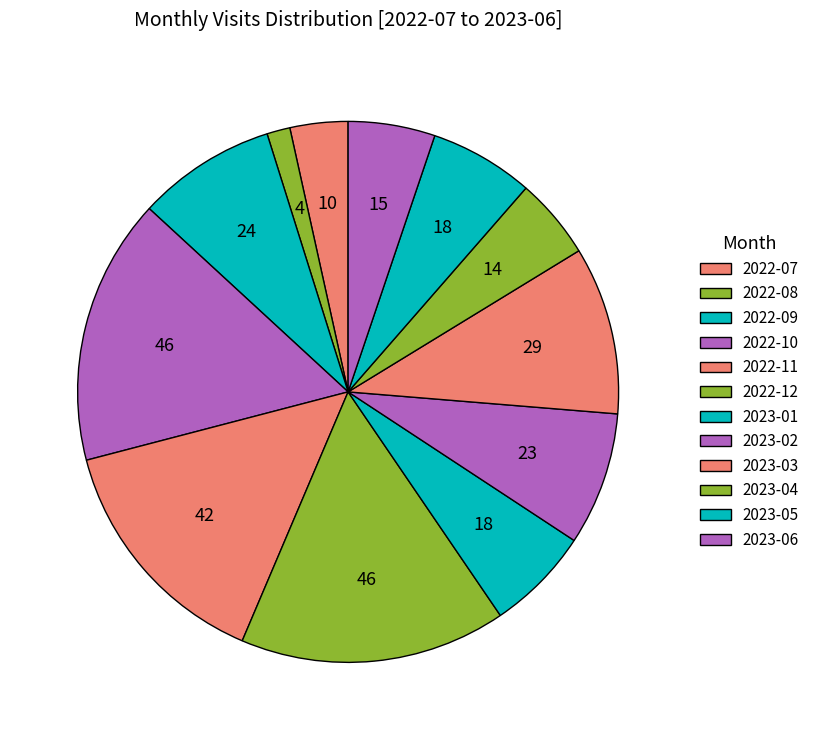

Rank the categories by value from lowest to highest.

2022-08, 2022-07, 2023-04, 2023-06, 2023-01, 2023-05, 2023-02, 2022-09, 2023-03, 2022-11, 2022-10, 2022-12